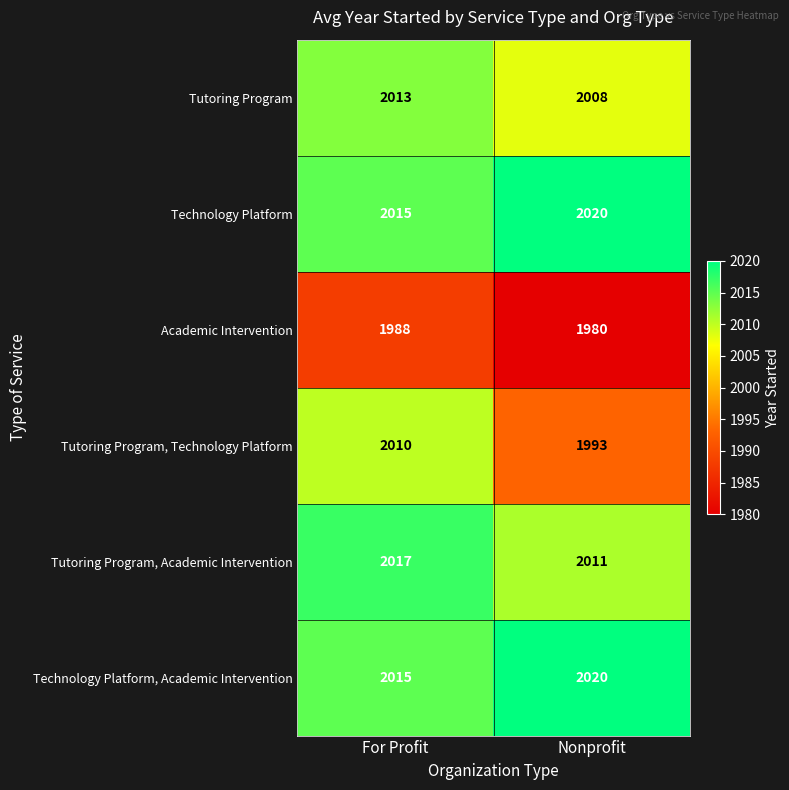

What is the total value across all series at Nonprofit?

12032